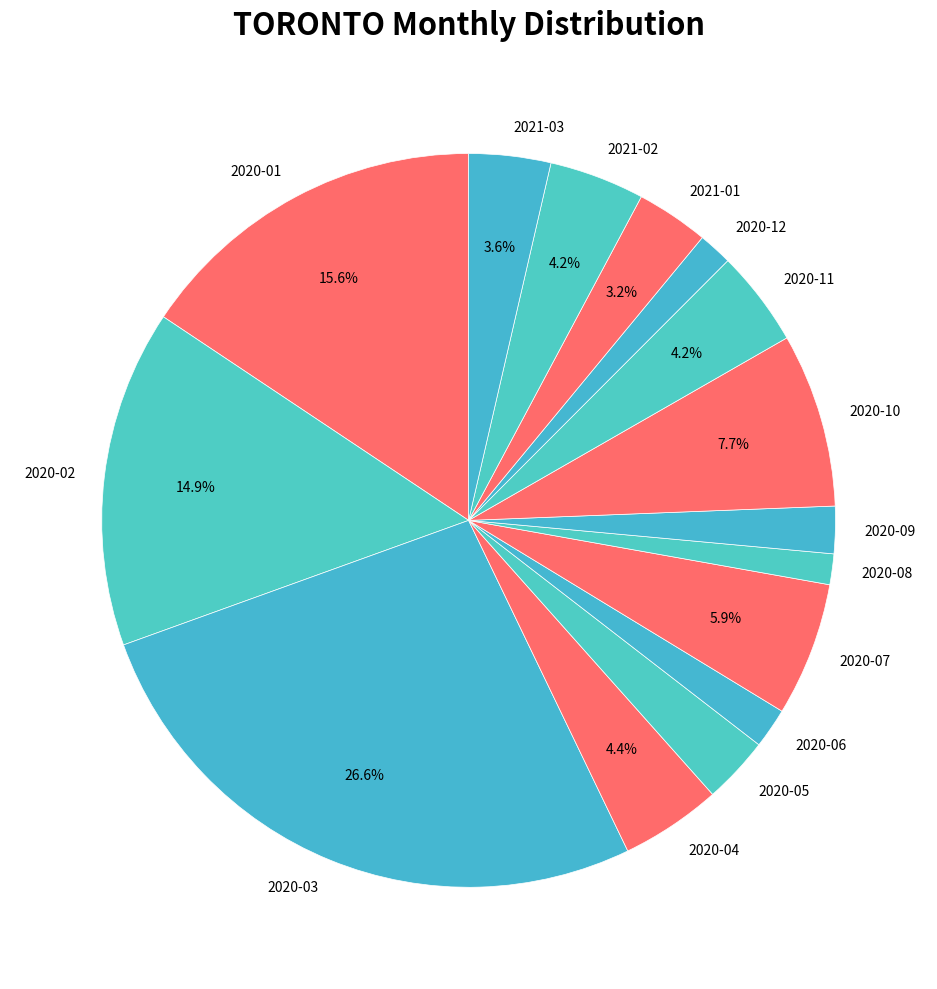

Between 2020-04 and 2020-08, which is larger?

2020-04